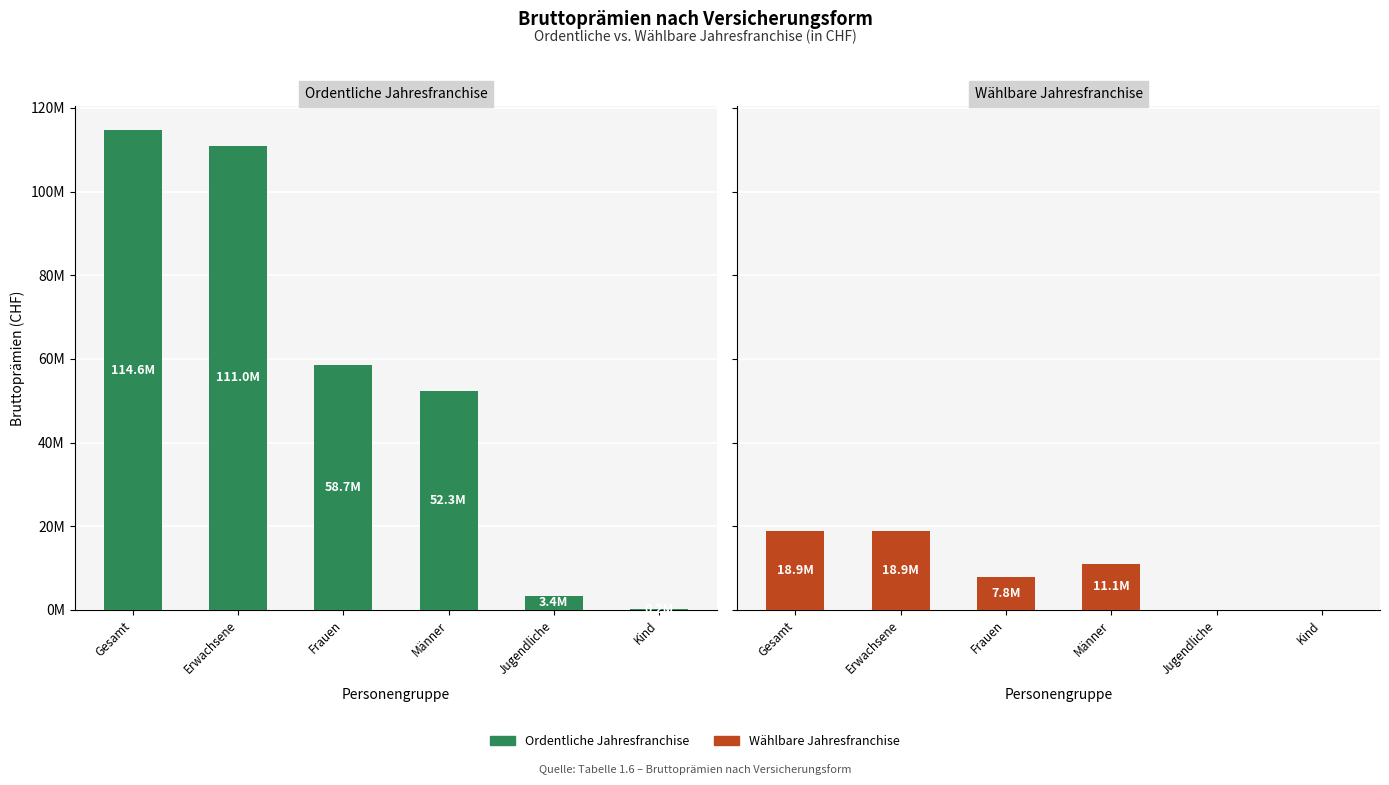

Rank the categories by Wählbare Jahresfranchise value from lowest to highest.

Jugendliche, Kind, Frauen, Männer, Gesamt, Erwachsene